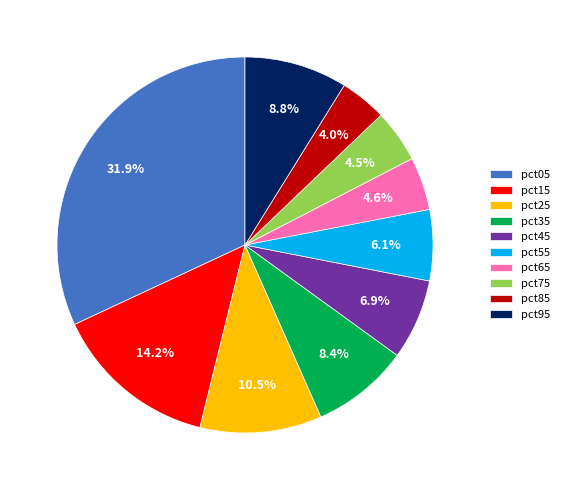

How many slices are in this pie chart?

10